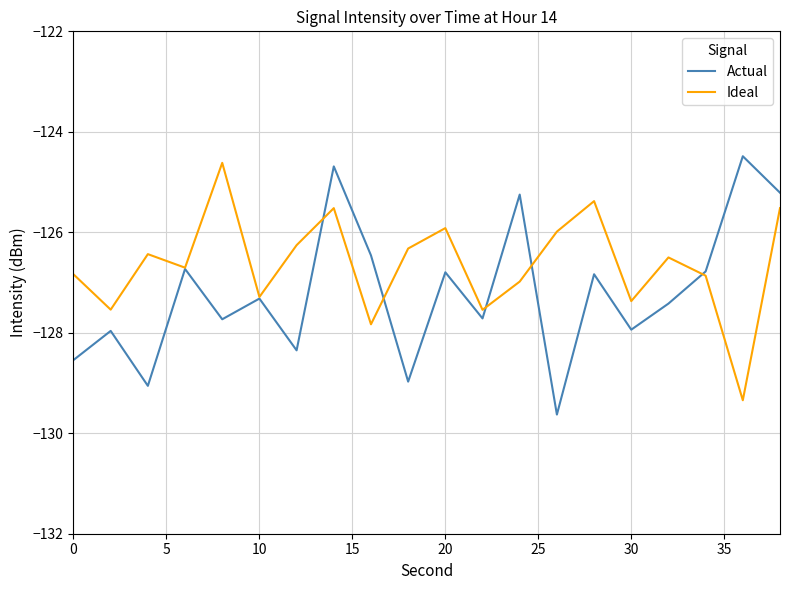

Which series has the largest total across all categories?

Ideal